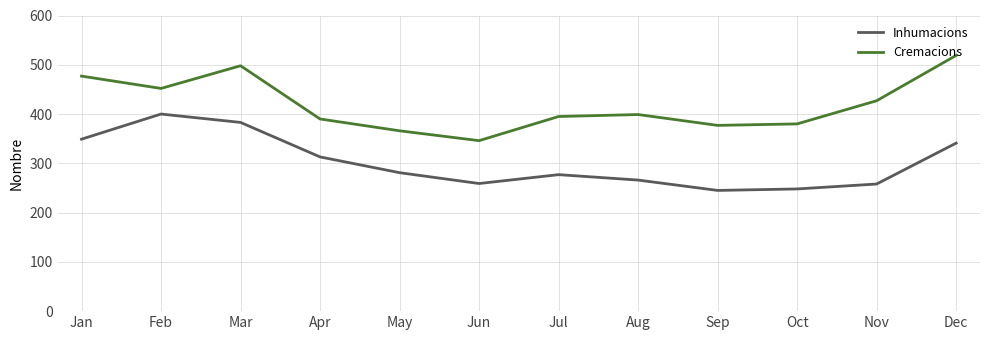

Rank the series by their maximum value, from lowest to highest.

Inhumacions, Cremacions